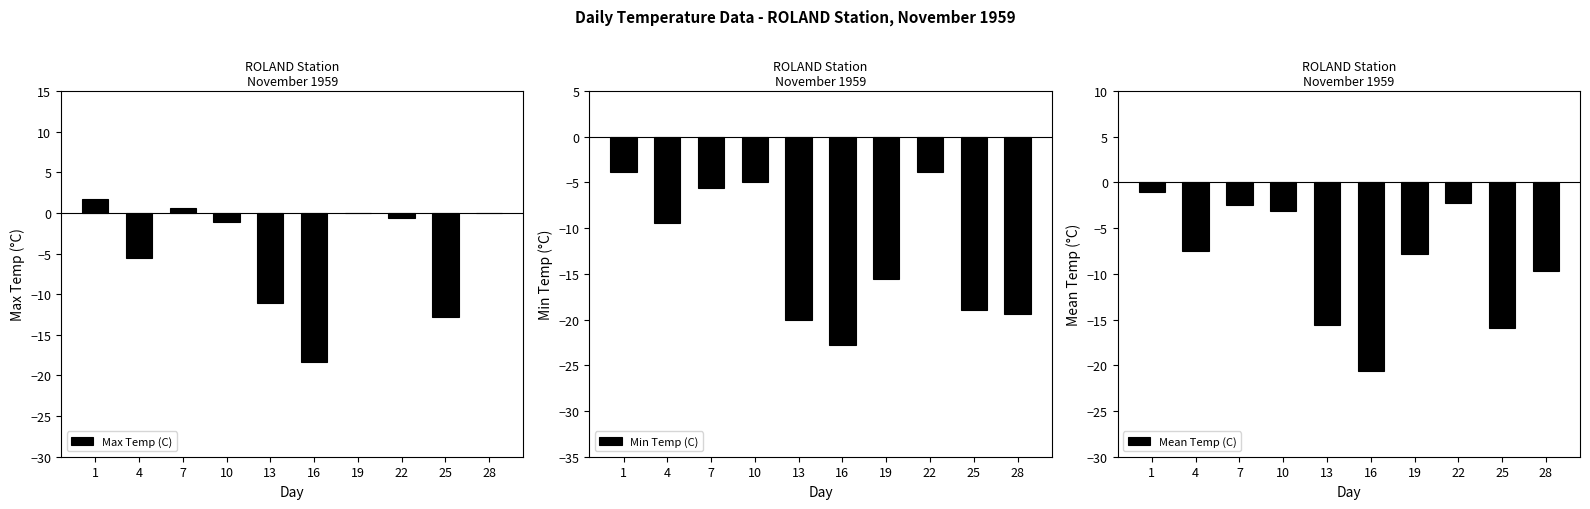

How many categories are shown in the chart?

10